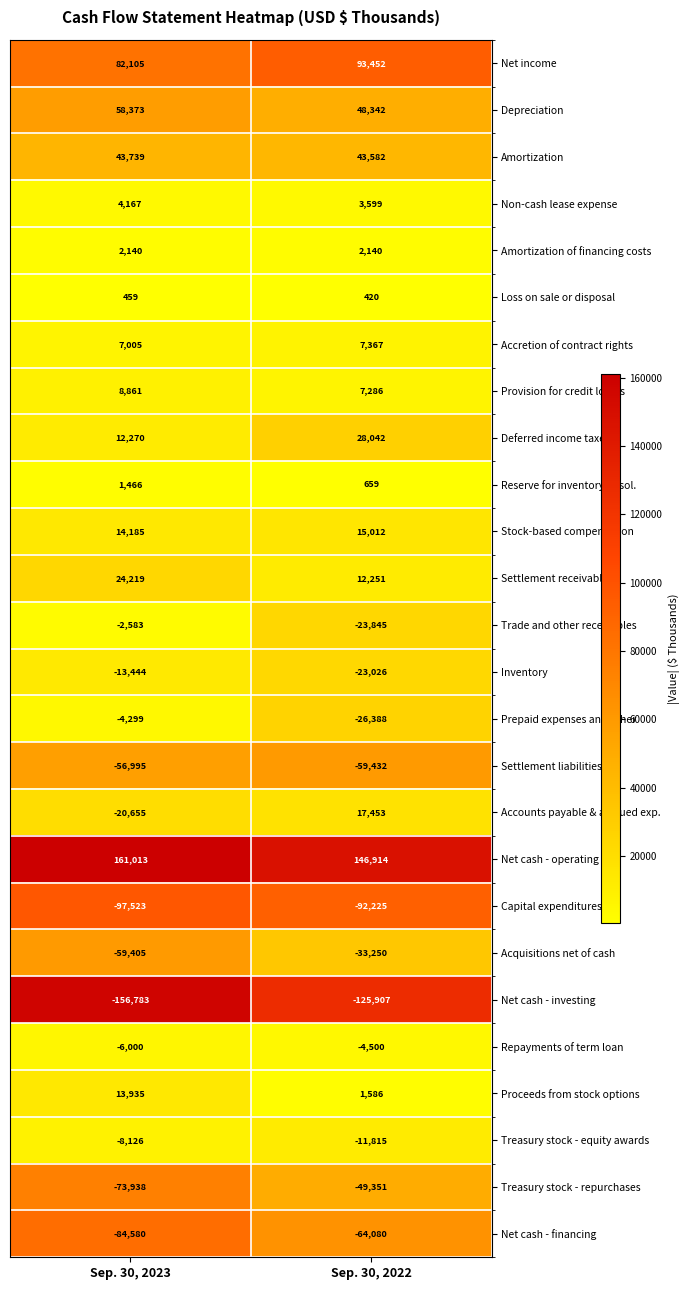

The Net income series shows 82105 at Sep. 30, 2023. True or false?

True